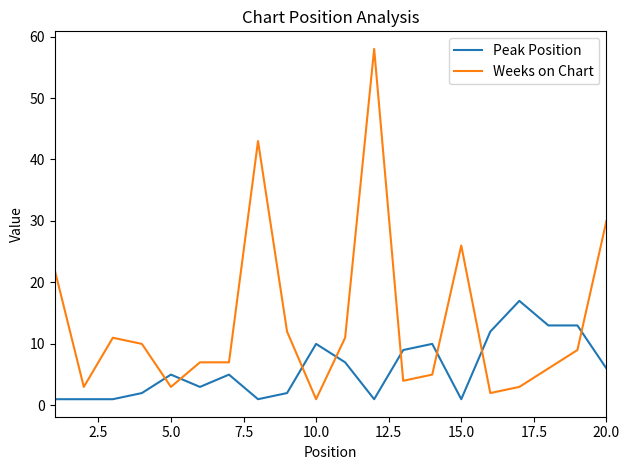

What is the difference between the maximum and minimum values in the Peak Position series?

16